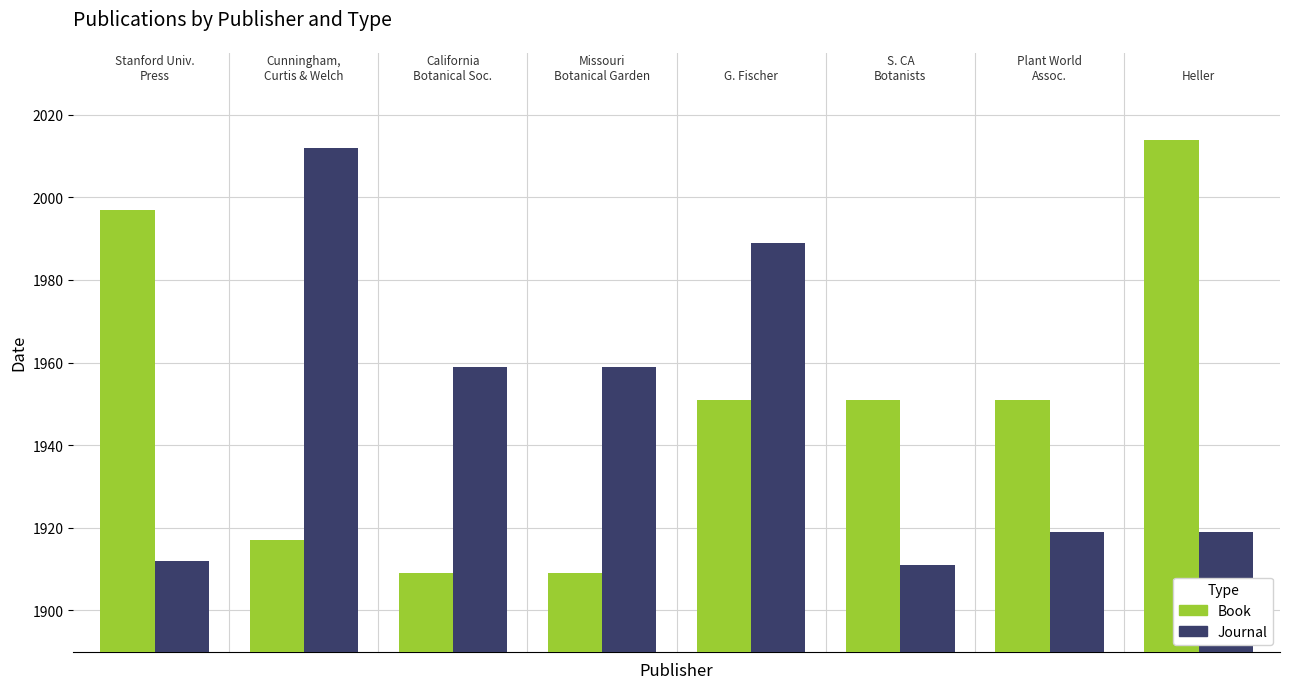

What is the minimum value for Book?

1909